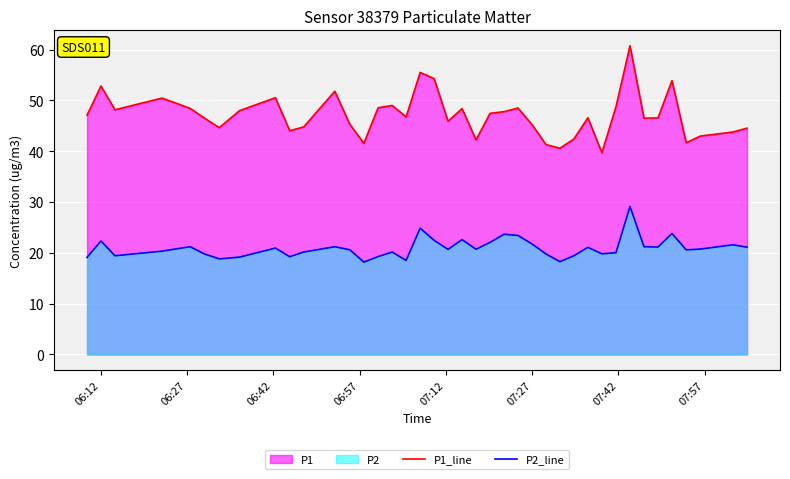

True or false: P2_line has a value of 28.2 at 07:12.

False